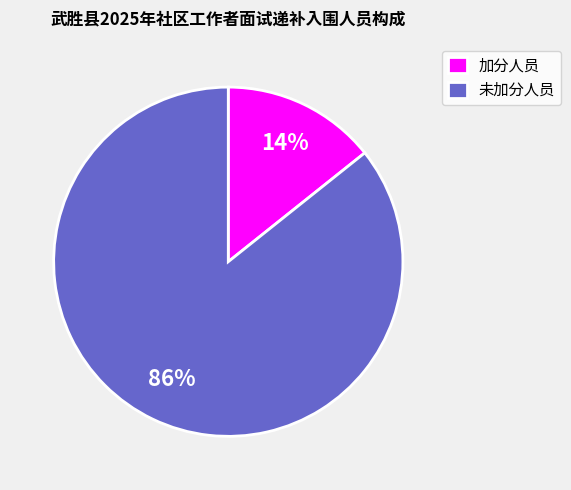

What percentage is the 加分人员 slice, to the nearest percent?

14%